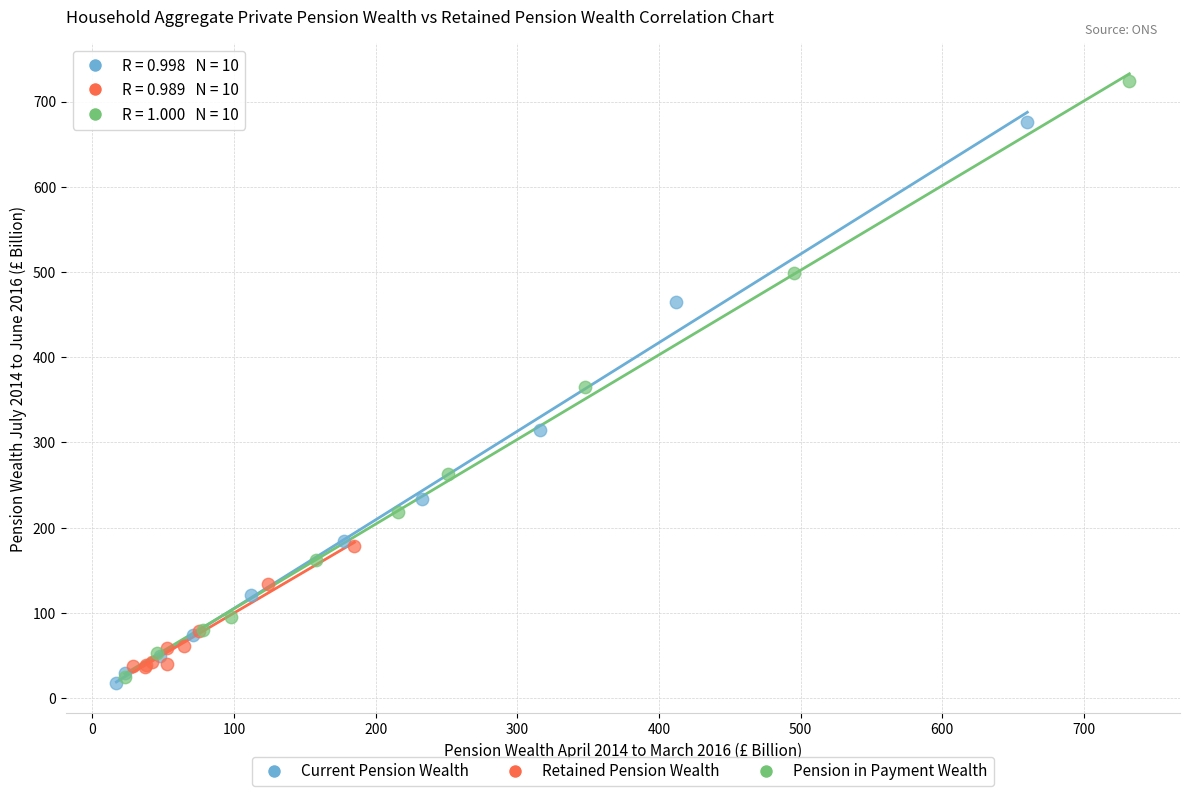

Which series has the widest spread of Y values?

Pension in Payment Wealth